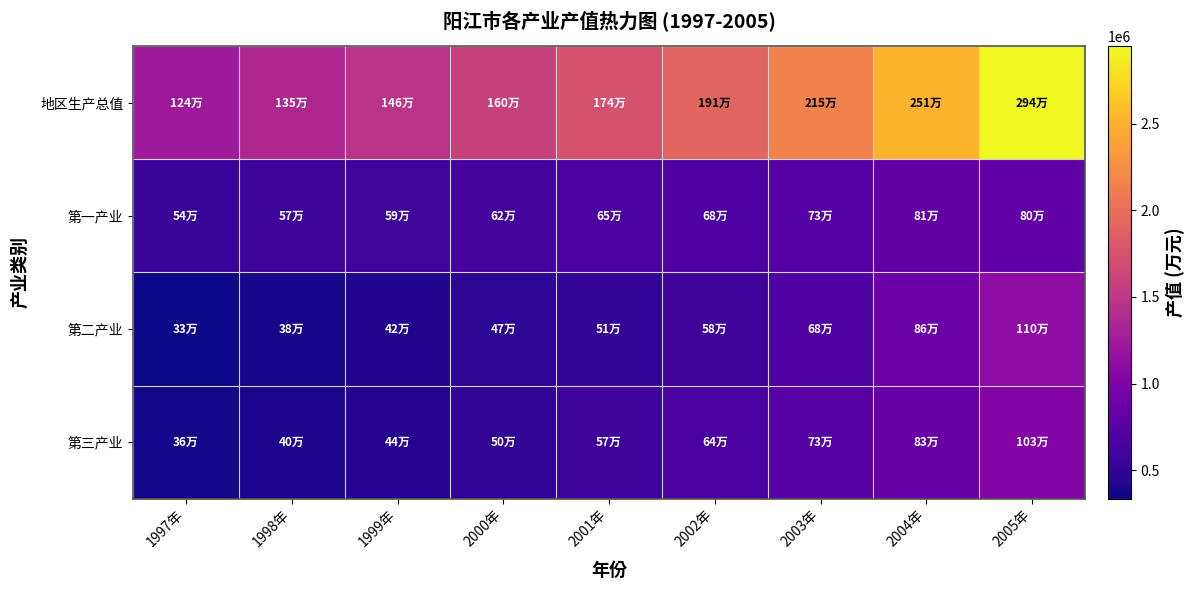

Reading left to right, transcribe all the data shown in this chart.

地区生产总值: 1997年=1240675	1998年=1357787	1999年=1464379	2000年=1601958	2001年=1743278	2002年=1915271	2003年=2151434	2004年=2512089	2005年=2945493
第一产业: 1997年=544201	1998年=573044	1999年=599036	2000年=629513	2001年=653462	2002年=682671	2003年=732048	2004年=812986	2005年=803849
第二产业: 1997年=336137	1998年=384698	1999年=421337	2000年=470316	2001年=511368	2002年=582778	2003年=683125	2004年=860967	2005年=1108347
第三产业: 1997年=360337	1998年=400045	1999年=444006	2000年=502130	2001年=578447	2002年=649822	2003年=736261	2004年=838136	2005年=1033297